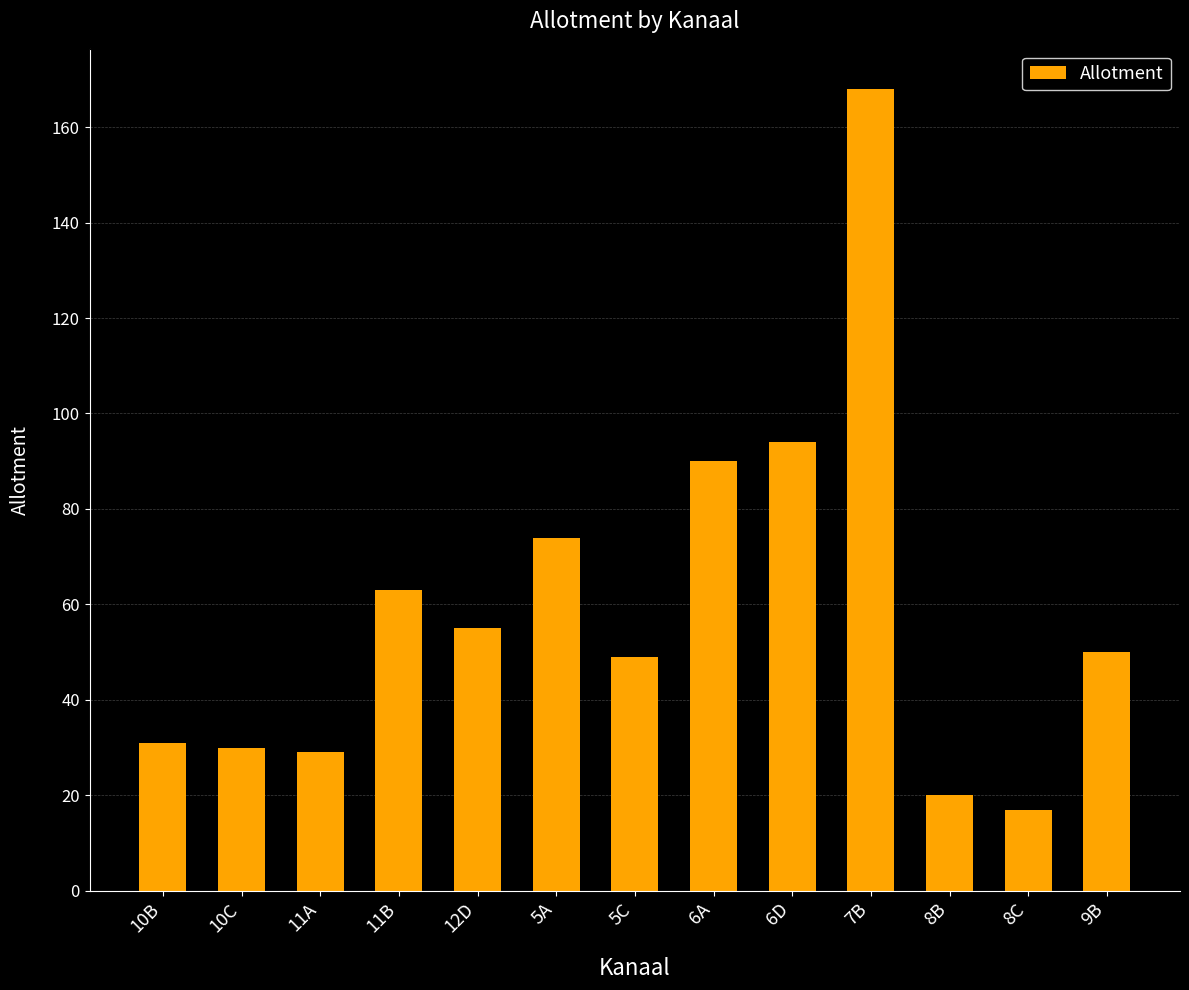

What is the value of the 10th bar from the left?

168